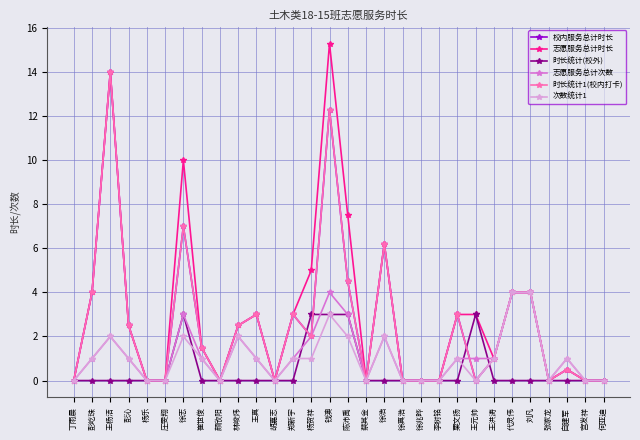

Which series has the largest range (max minus min)?

志愿服务总计时长